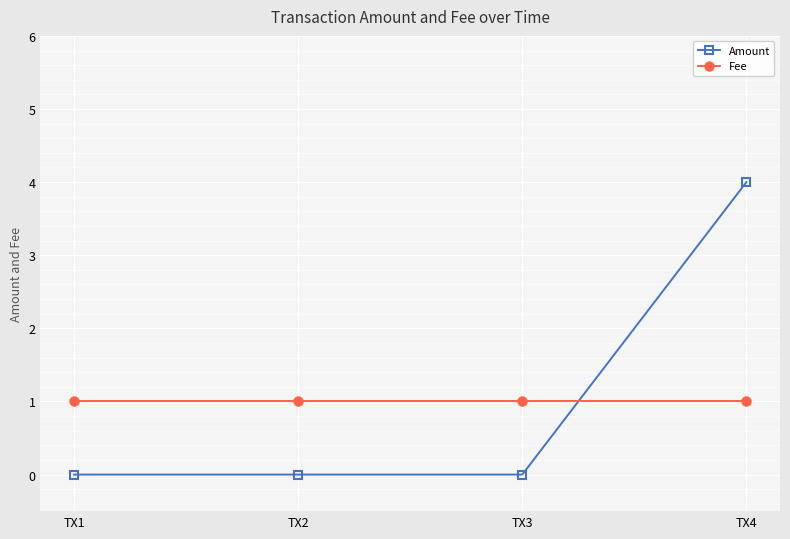

Is the value of Amount at TX3 greater than the value of Fee at TX1?

No